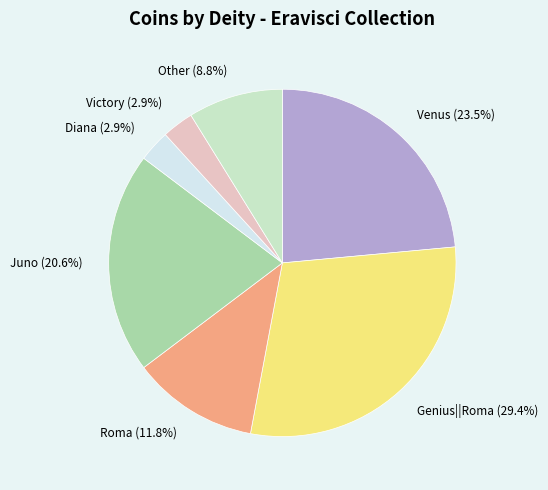

Which category has the biggest portion of the pie?

Genius||Roma